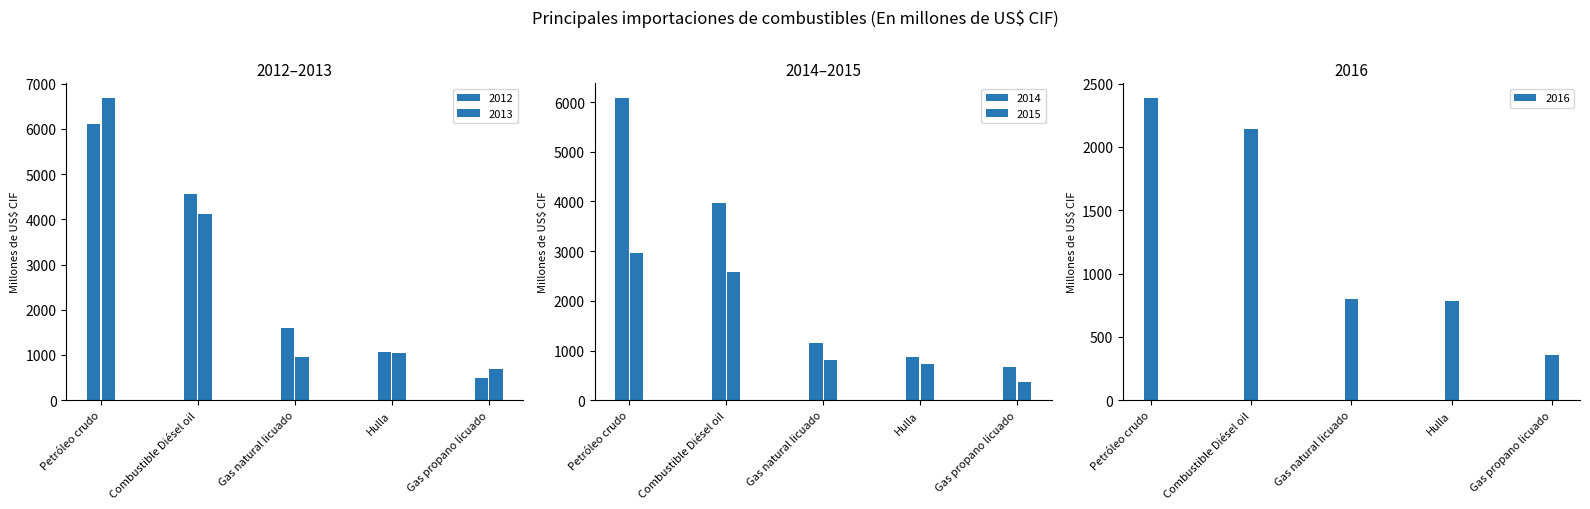

Which category has the highest value in the 2014 series?

Petróleo crudo